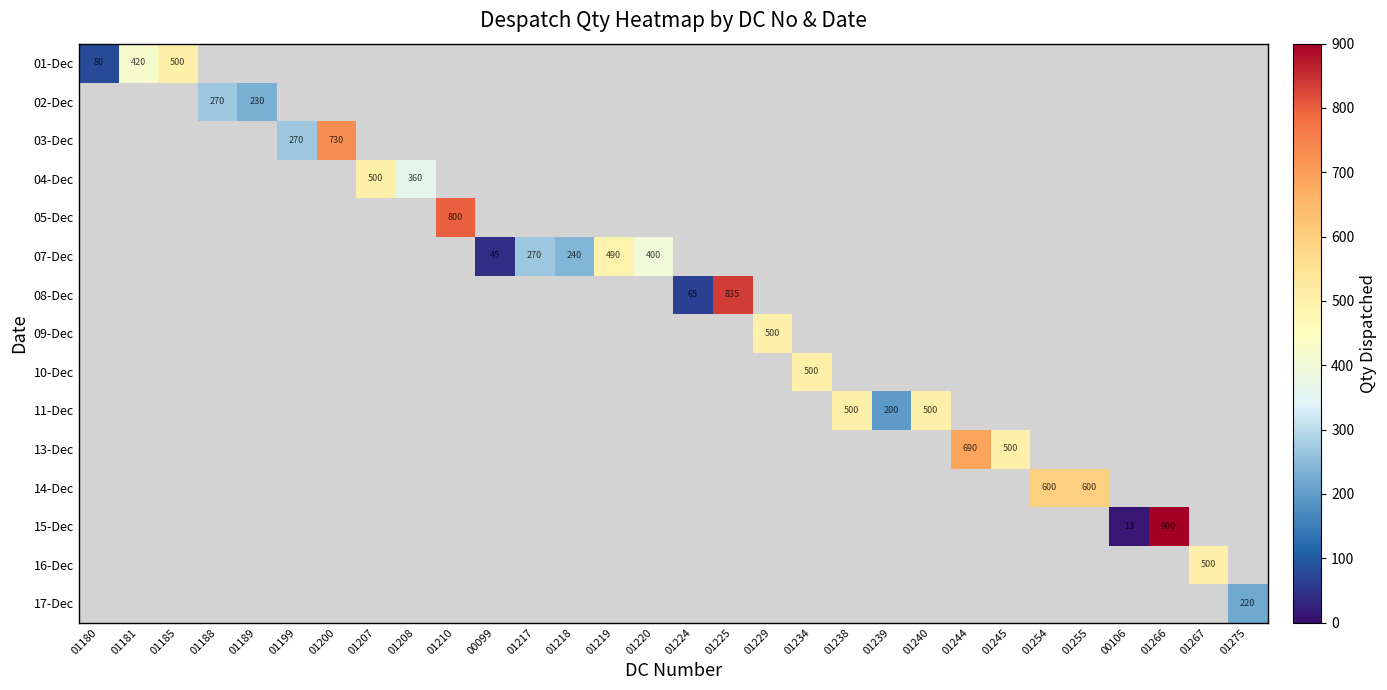

At which category does the chart reach its peak across all series?

01266